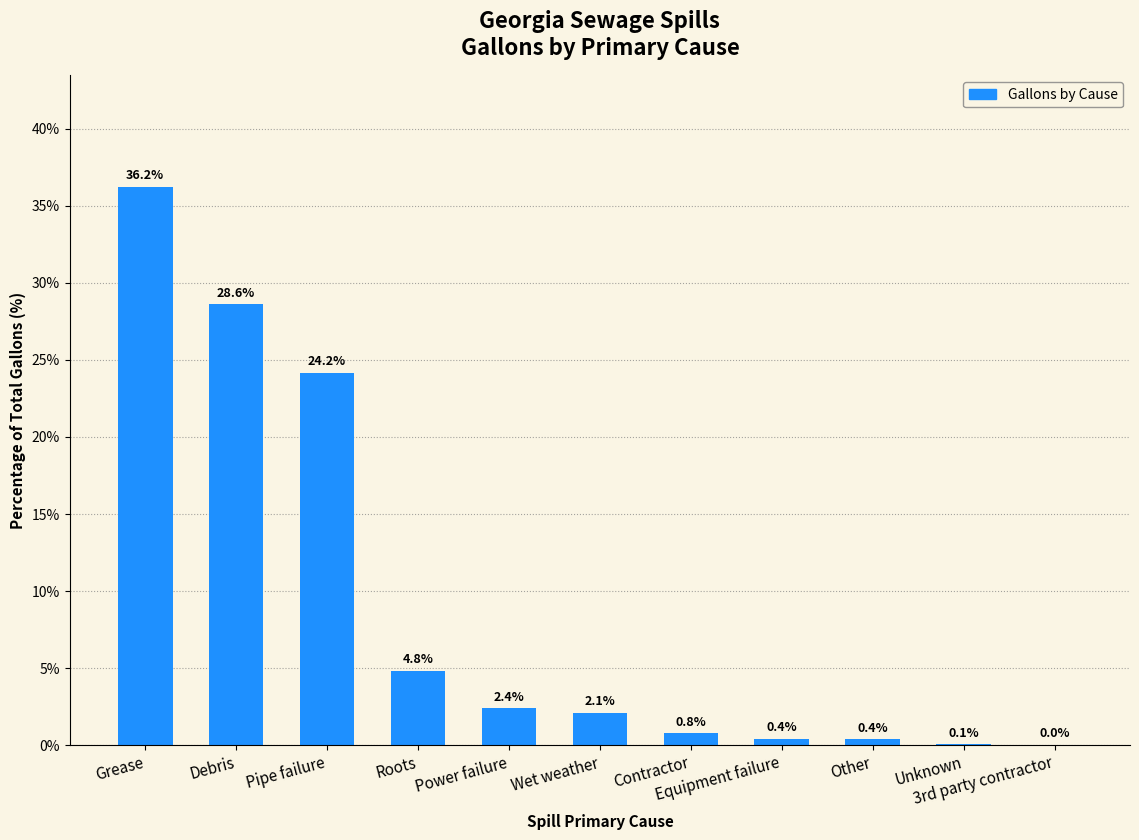

What is the value of the 6th bar from the left?

2.1